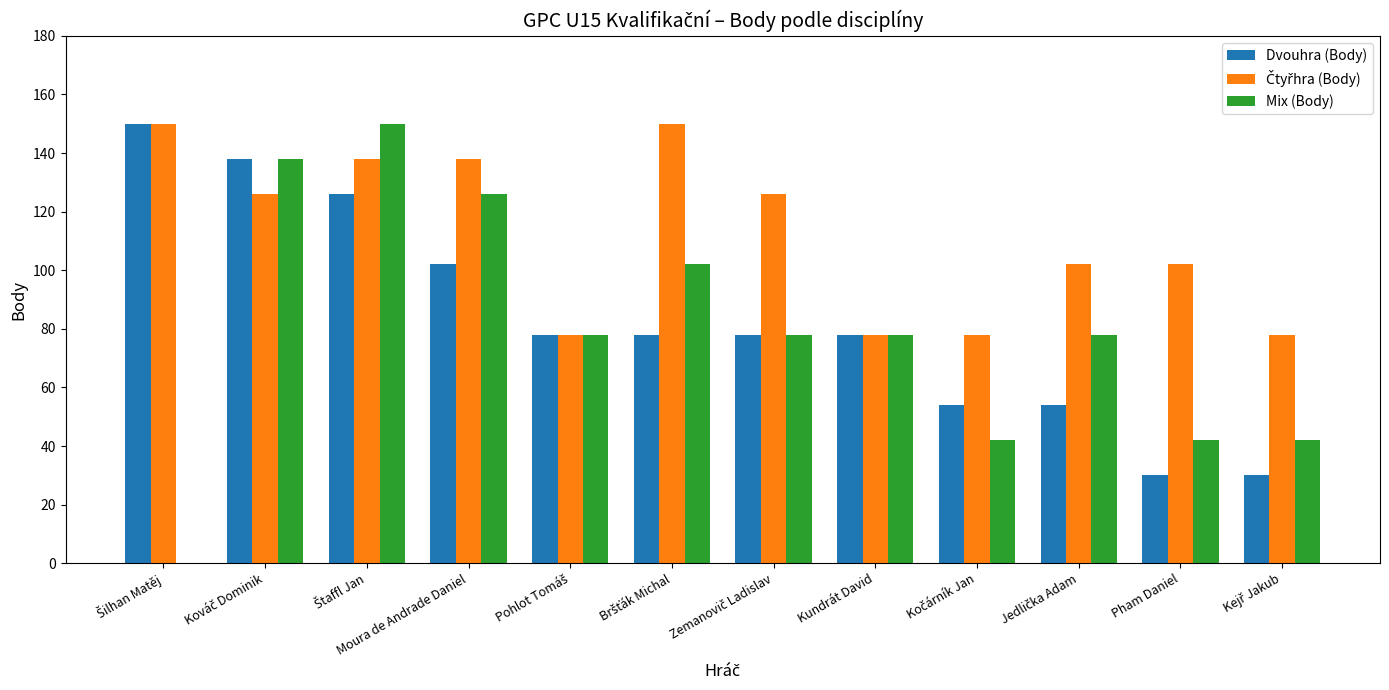

What is the maximum value shown in the chart?

150